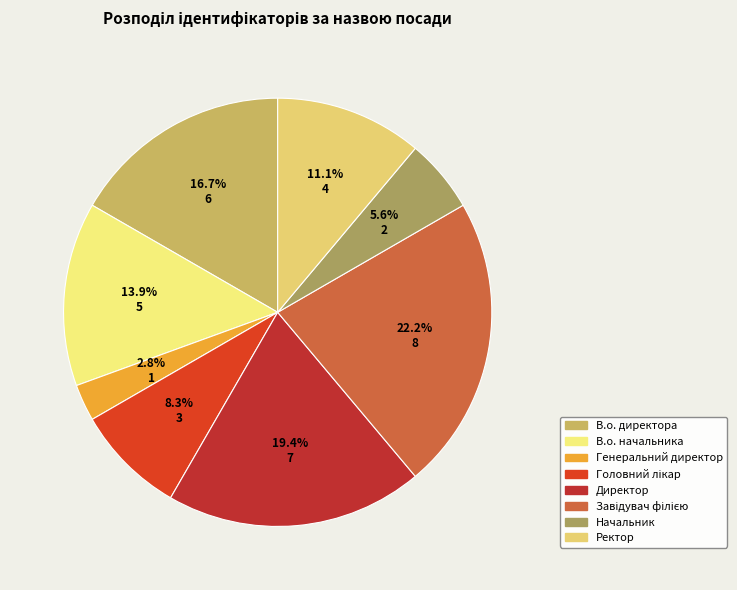

To the nearest percent, what portion does Генеральний директор represent?

3%